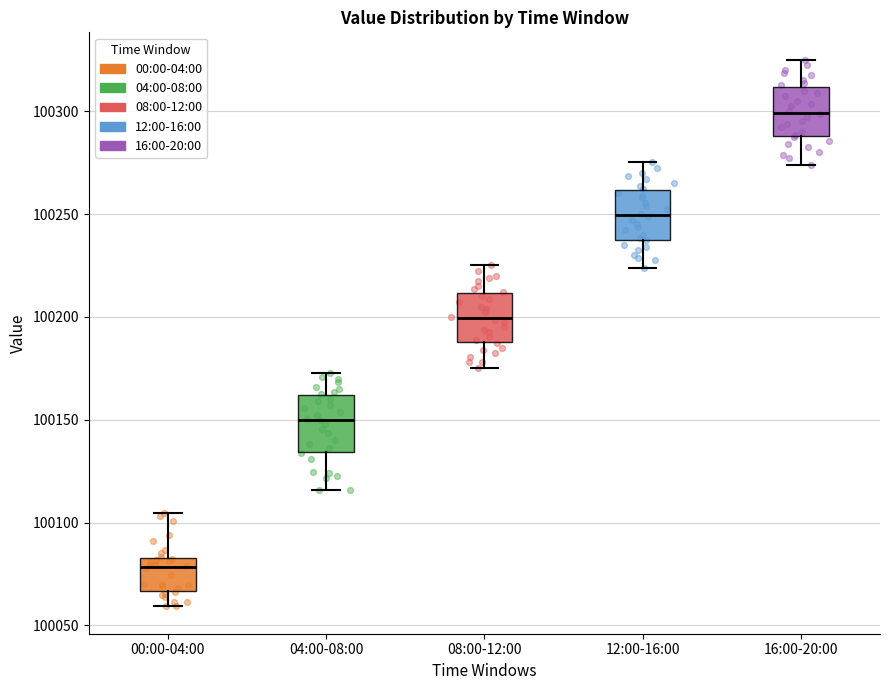

Where does the lower whisker of the box for 08:00-12:00 end on the y-axis? The values are not printed on the chart, so give them approximately, as read against the axis.

100175